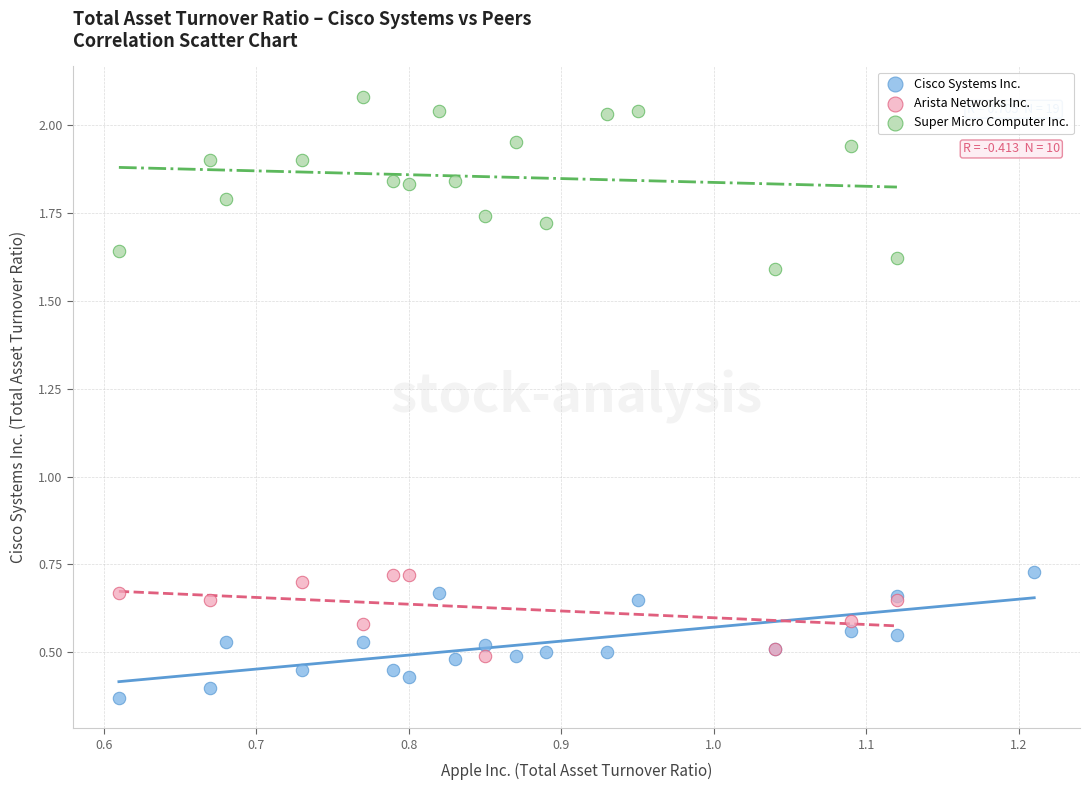

Which series reaches the minimum Y coordinate?

Cisco Systems Inc.